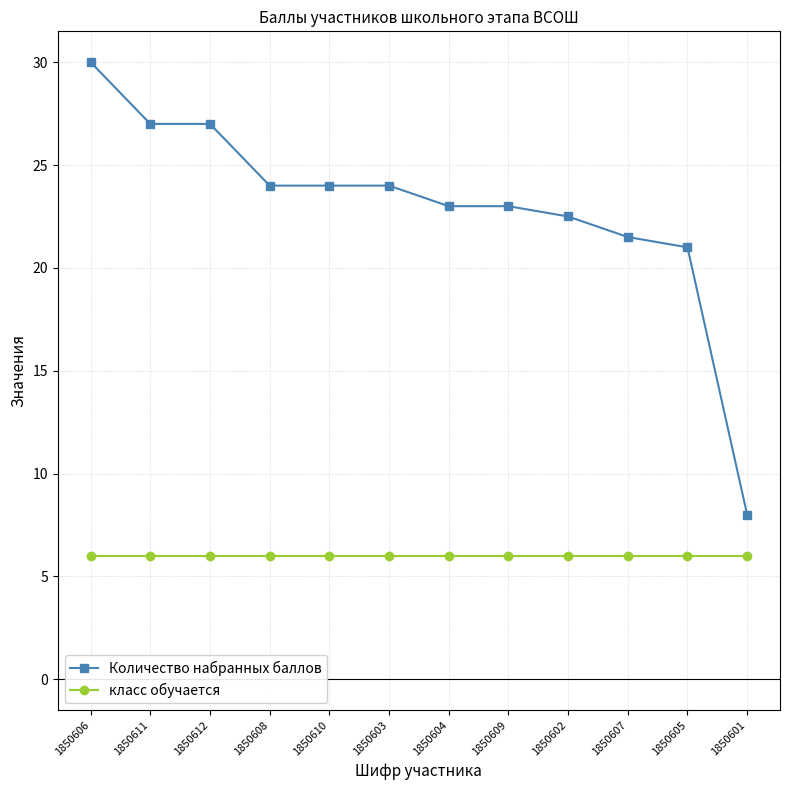

What position from the right is 1850601?

1